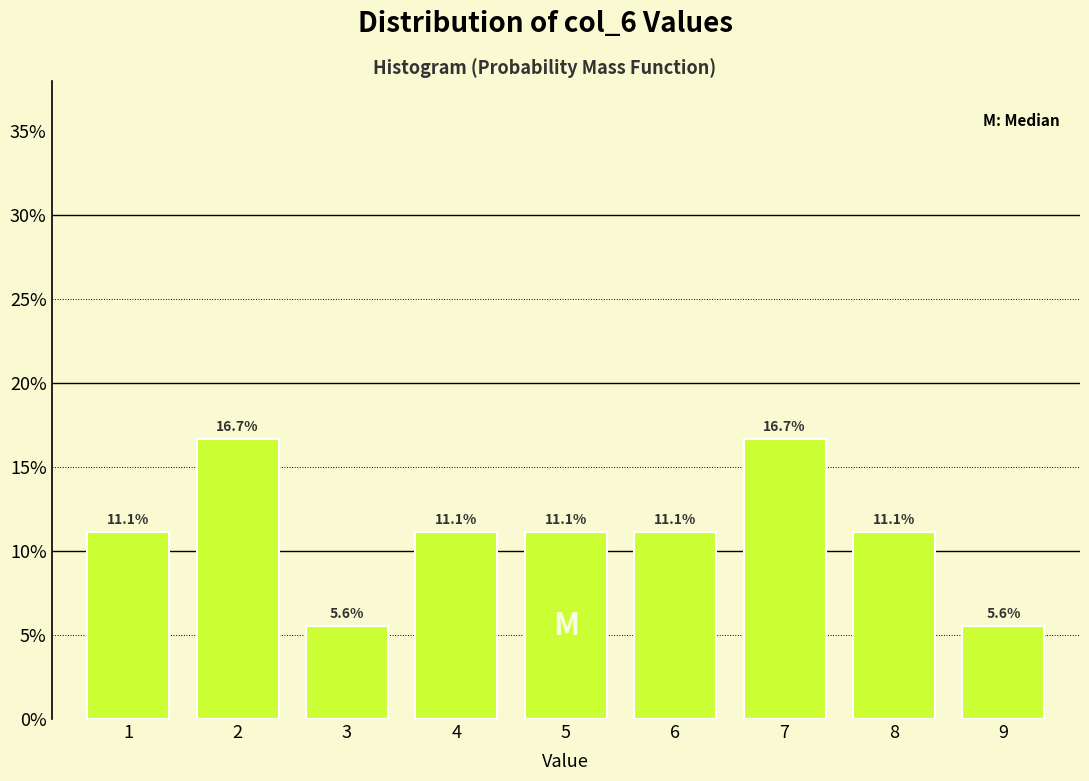

How tall is the bar that spans 7.5 to 8.5 on the x-axis?

11.1